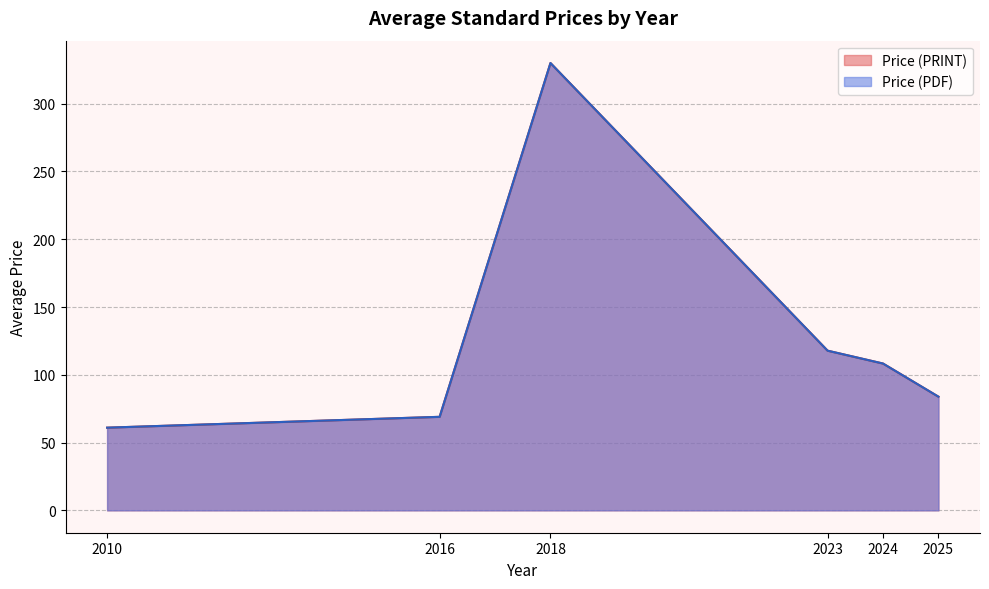

Is the value of Price (PRINT) at 2024 greater than the value of Price (PDF) at 2024?

No